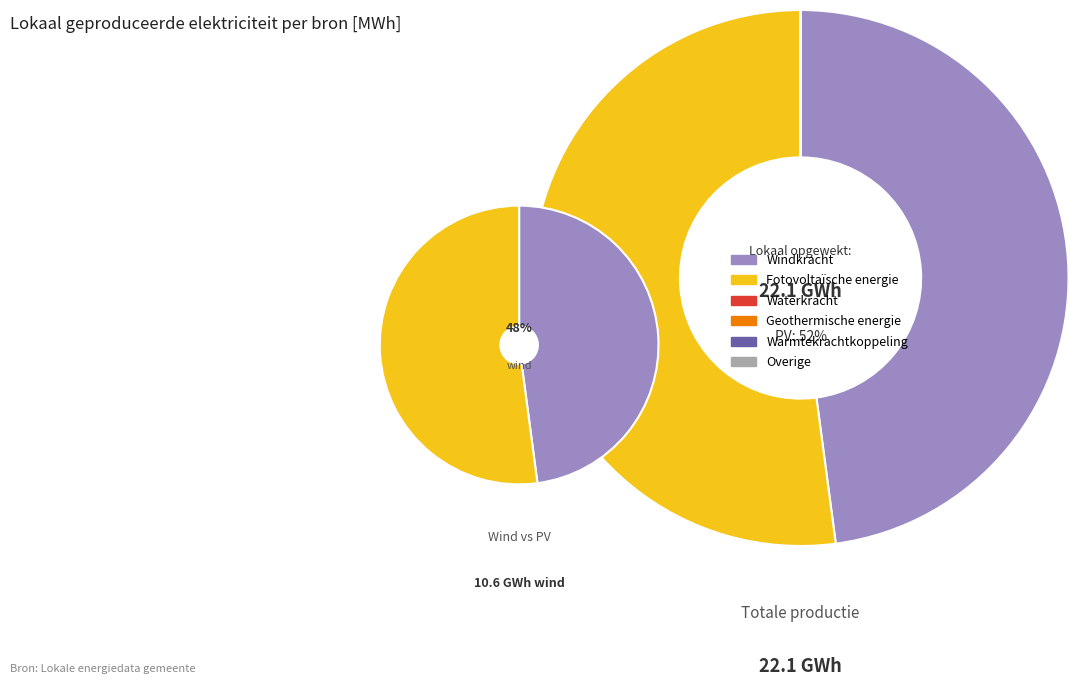

Which slice is the smallest?

Waterkracht